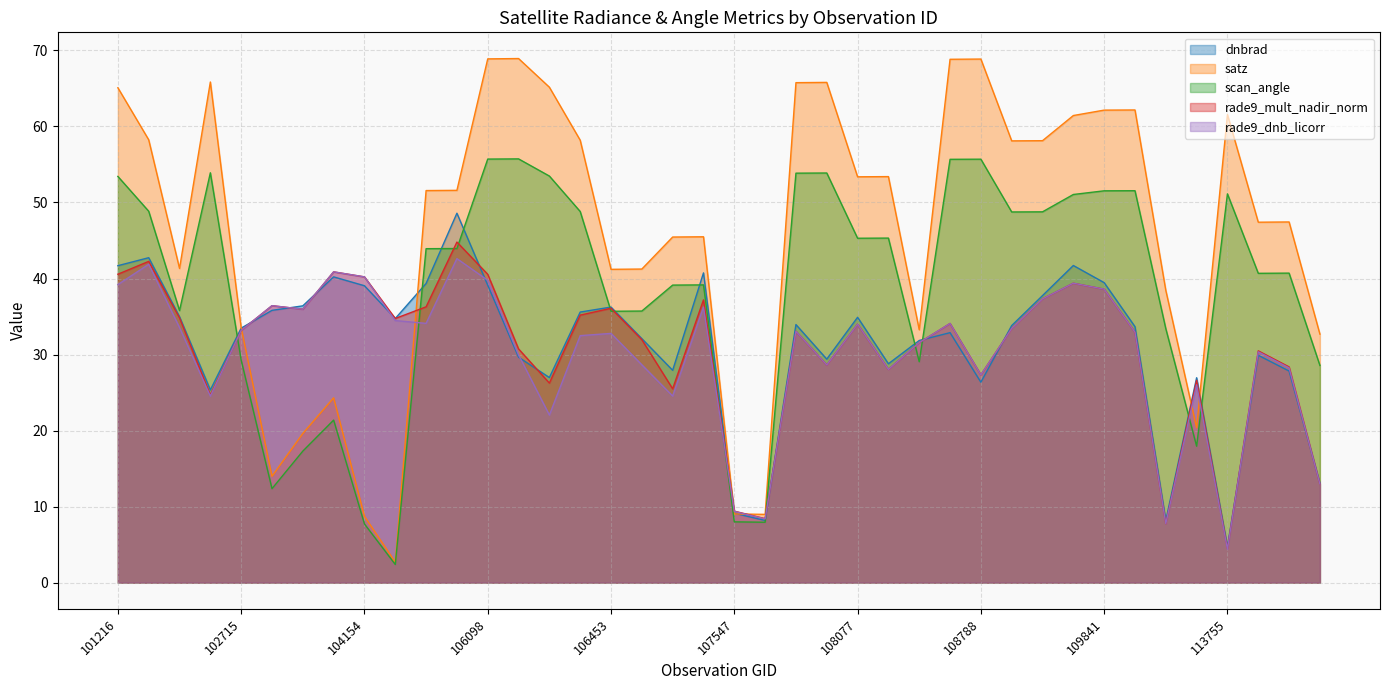

True or false: satz has more than 1 points higher than both neighbors.

True